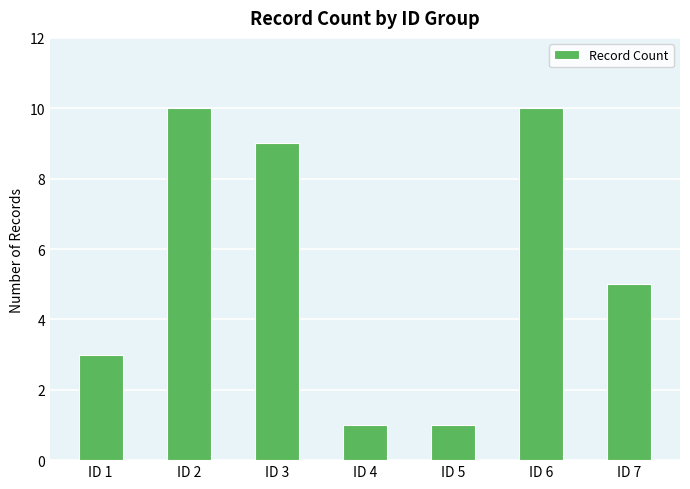

Reading left to right, what are all the values shown in this chart?

3	10	9	1	1	10	5